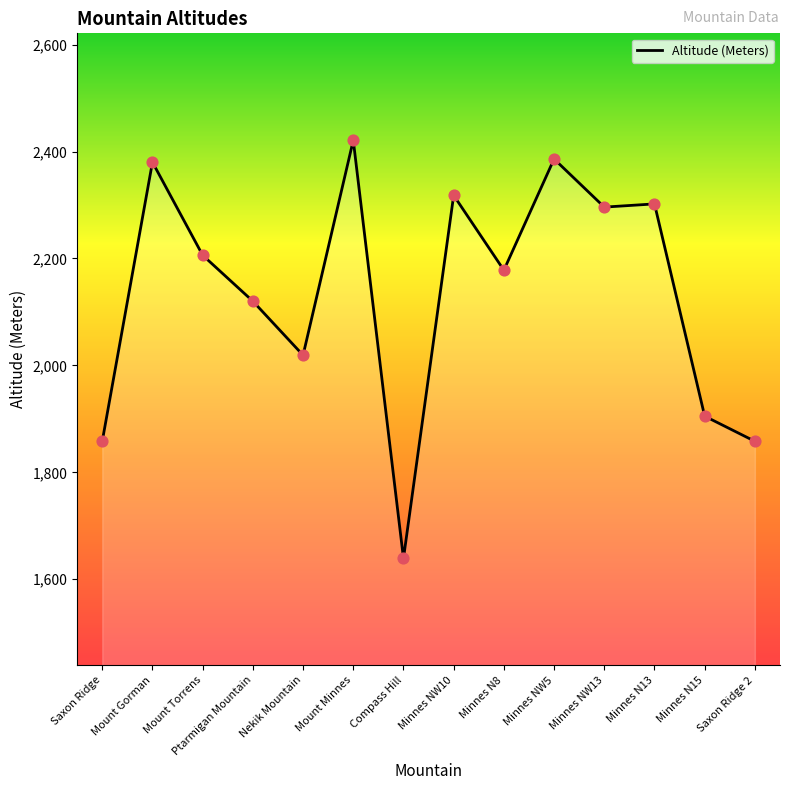

Between Nekik Mountain and Minnes NW13, which is larger?

Minnes NW13